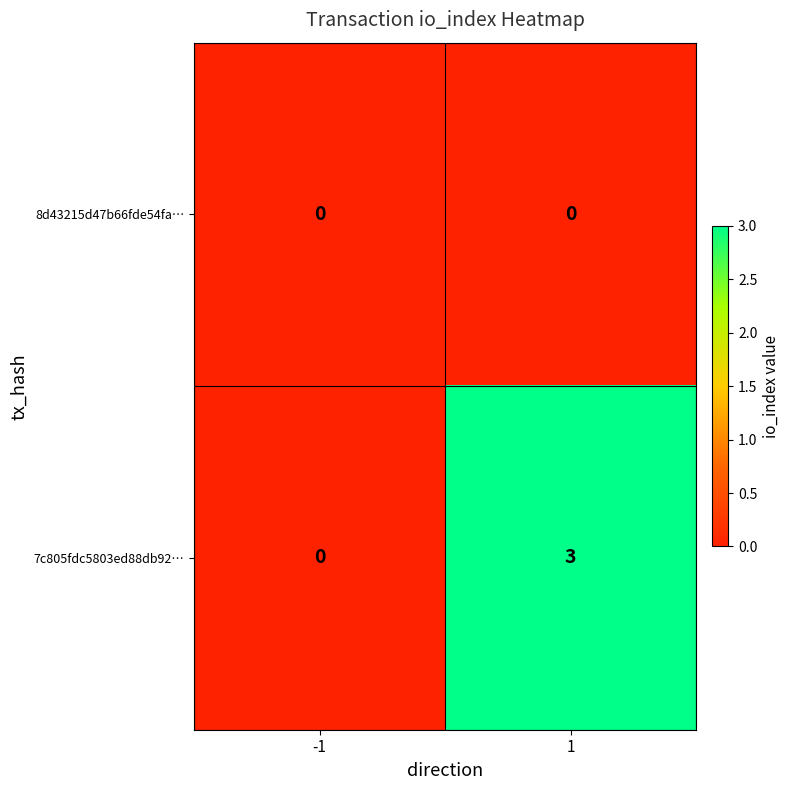

At 1, list the series in order from largest to smallest.

7c805fdc5803ed88db92…, 8d43215d47b66fde54fa…